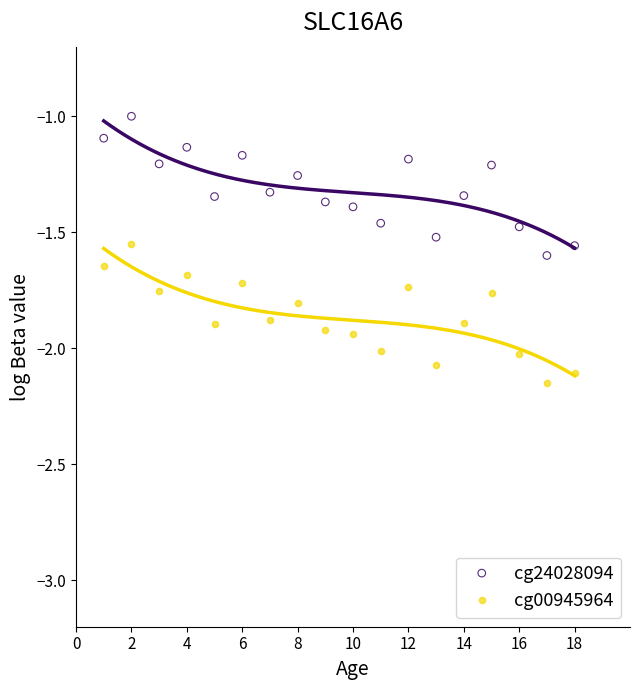

Across all data points, what is the range of X values (max minus min)?

17.0